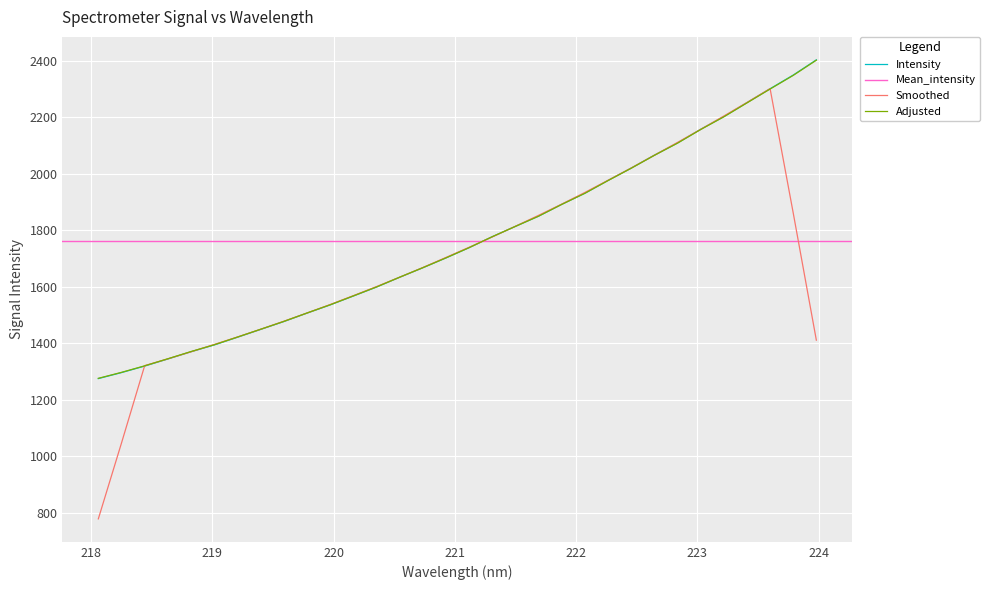

Approximately how many times larger is the value at 218.8244 compared to 219.2067?

1.0